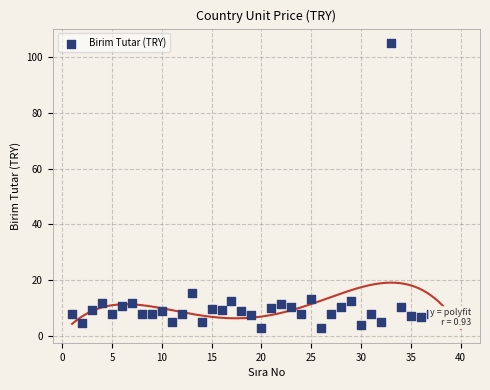

Which has a higher value, 0 or 35?

35